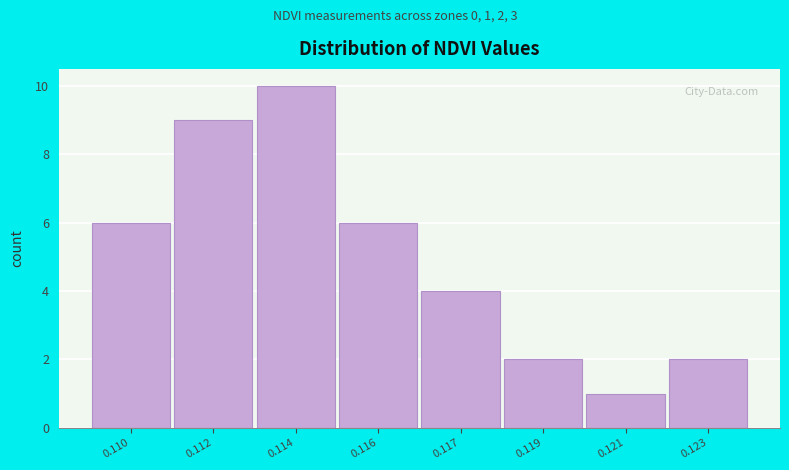

Reading right to left, what are all the values shown in this chart?

0.123=2	0.121=1	0.119=2	0.117=4	0.116=6	0.114=10	0.112=9	0.110=6